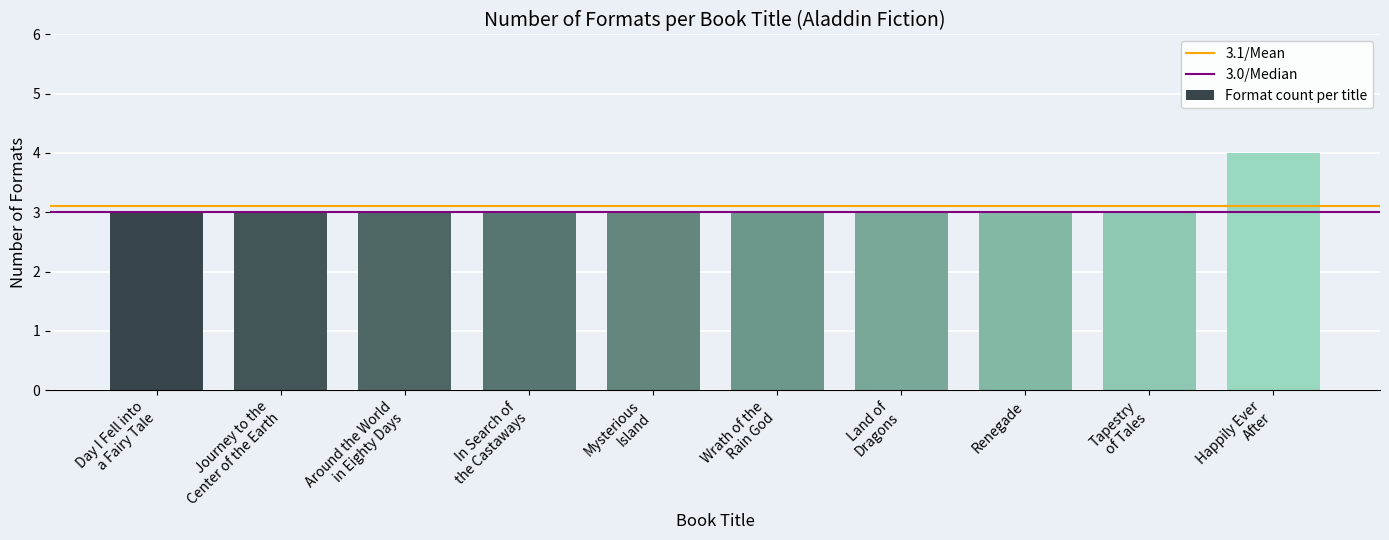

What is the minimum value shown in the chart?

3